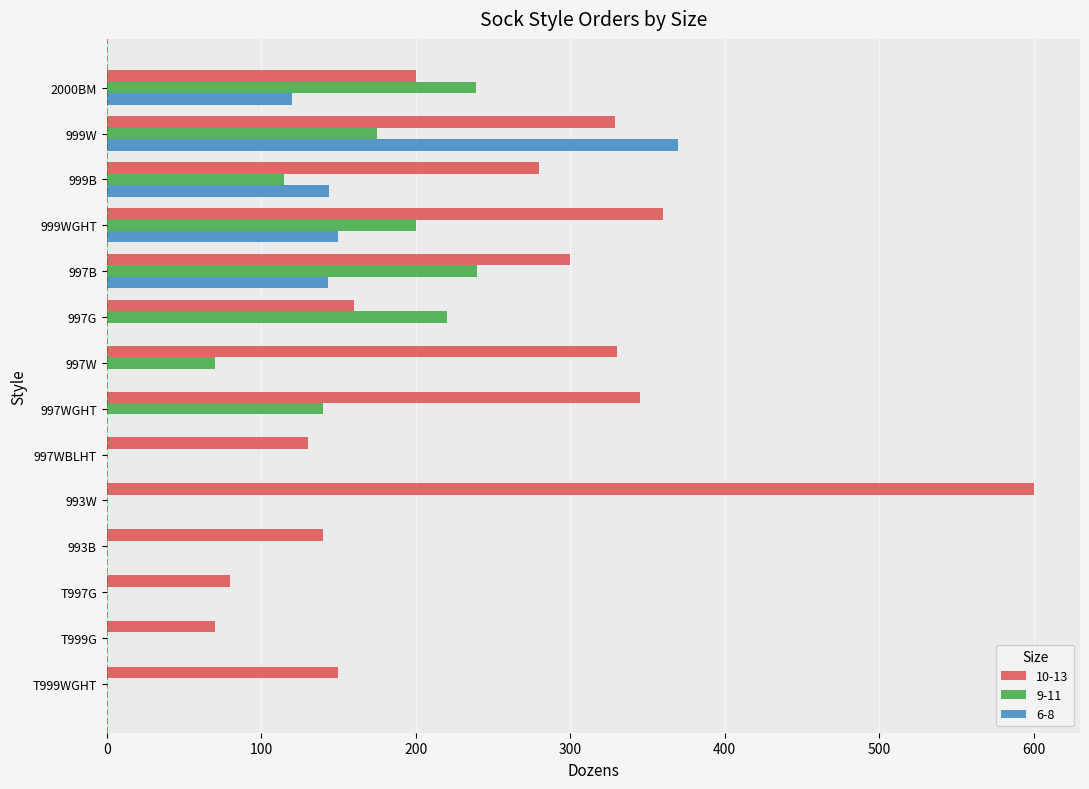

True or false: 10-13 has a value of 160 at 997G.

True